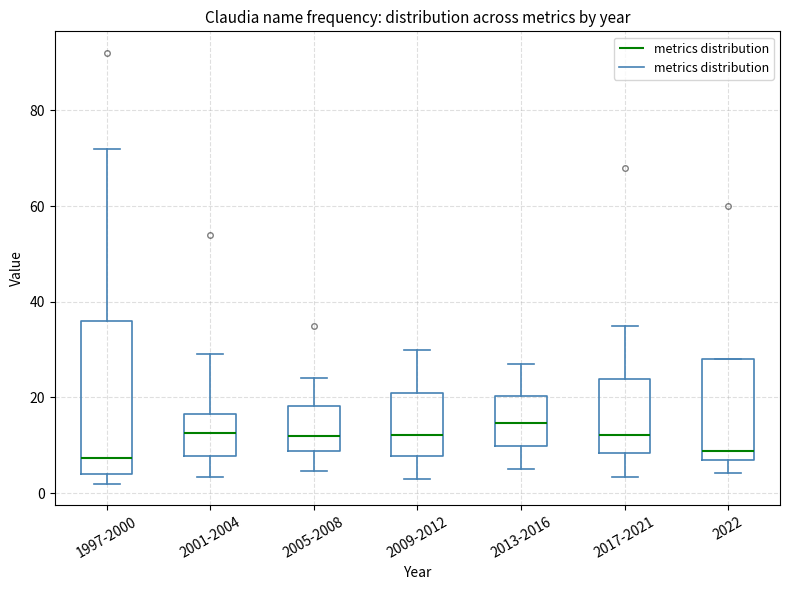

Which box is the tallest, from its lower edge to its upper edge?

1997-2000